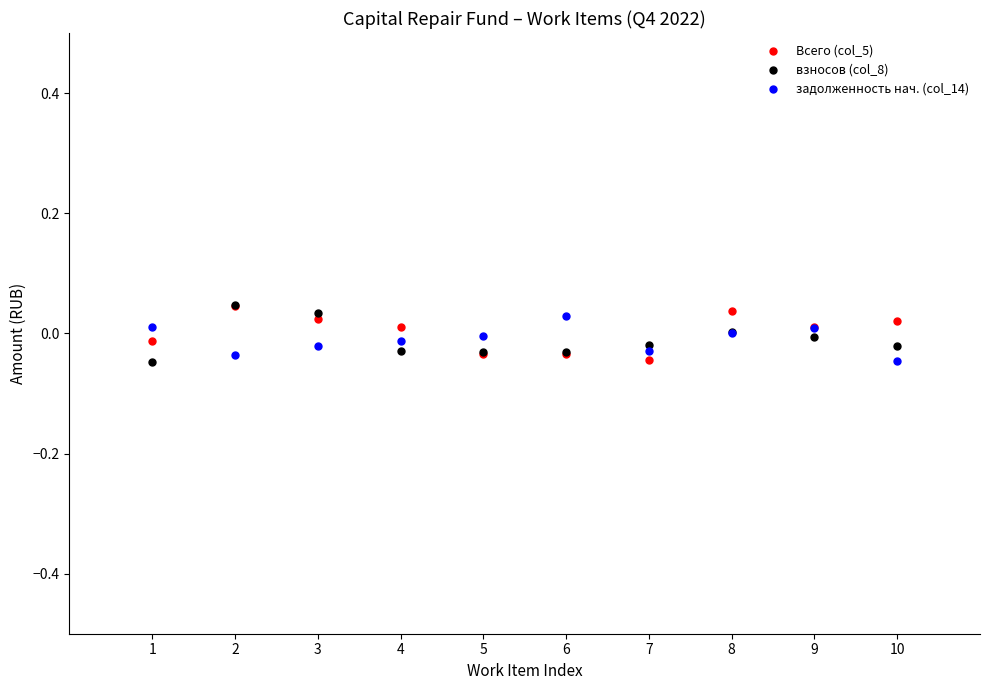

What are all the series names shown in the legend?

Всего (col_5), взносов (col_8), задолженность нач. (col_14)